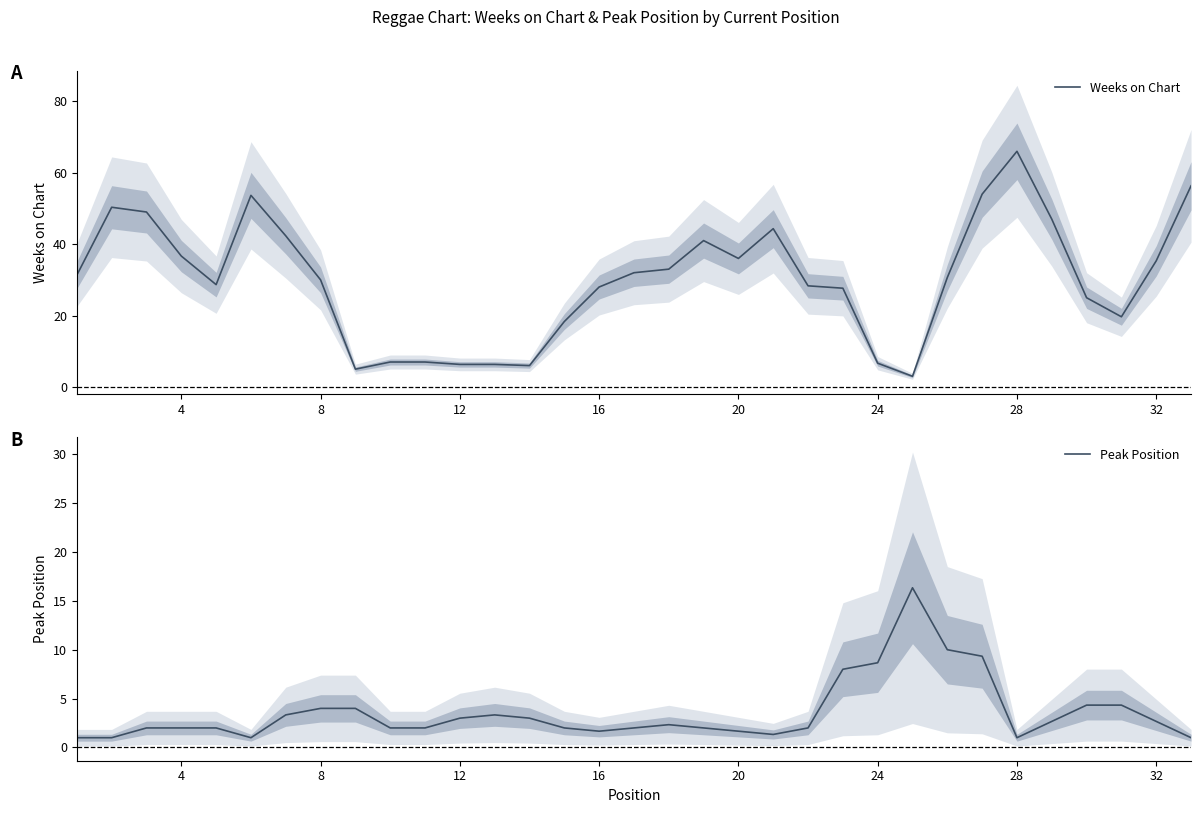

What are all the series names shown in the legend?

Weeks on Chart, Peak Position